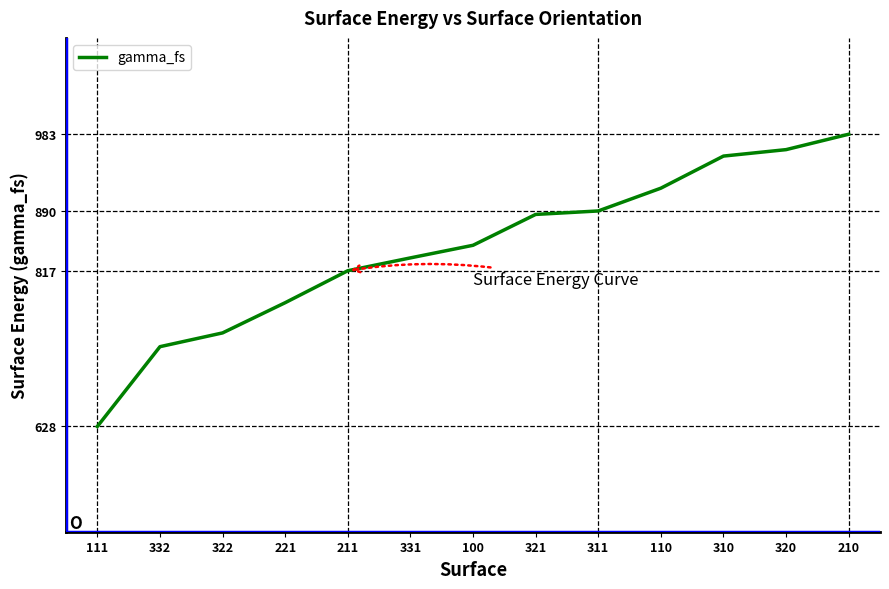

What is the difference between the maximum and minimum values?

355.1